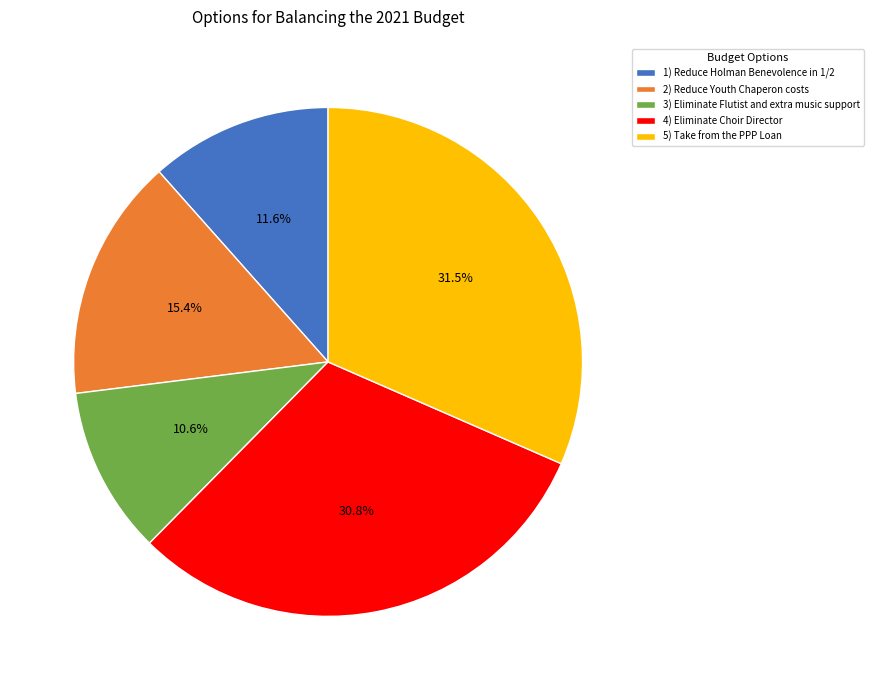

How much of the chart is everything except 2) Reduce Youth Chaperon costs?

84.6%